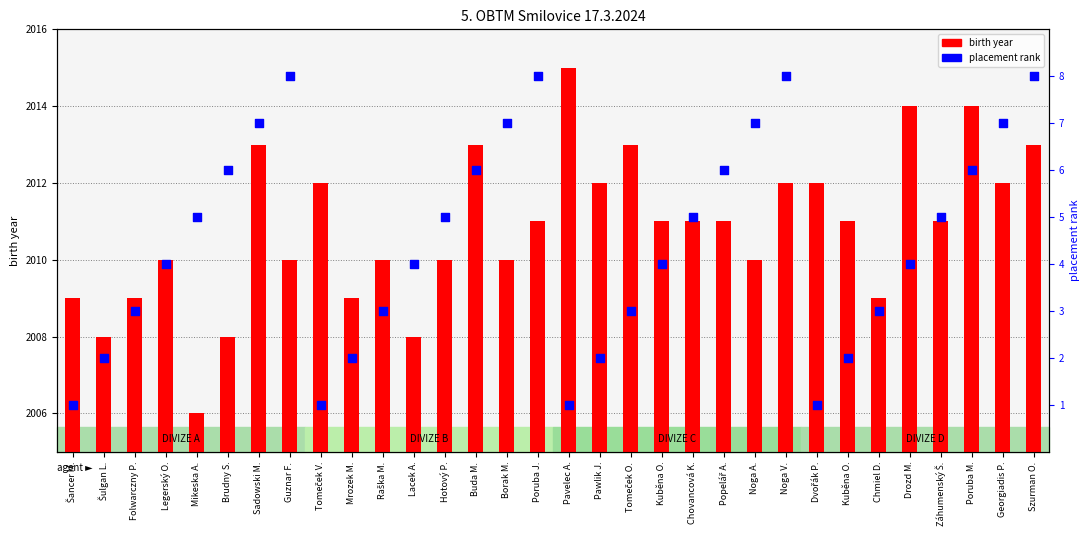

Which series has the widest spread of Y values?

birth year